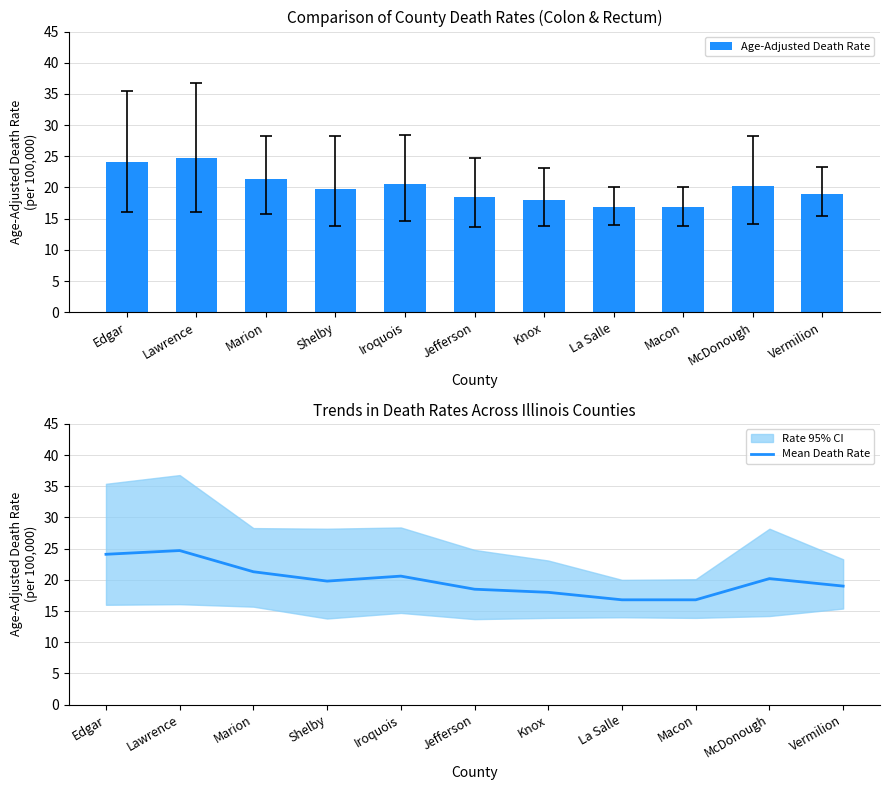

What is the sum of all Mean Death Rate values?

219.8